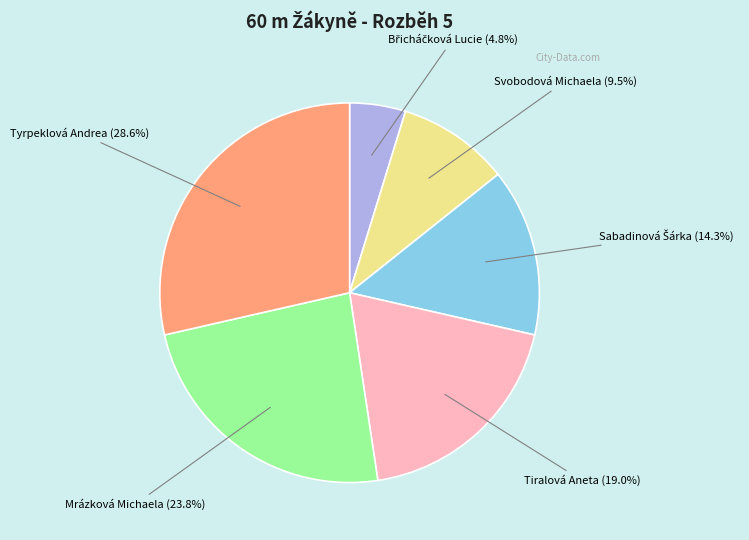

Is there a majority slice in this chart?

No